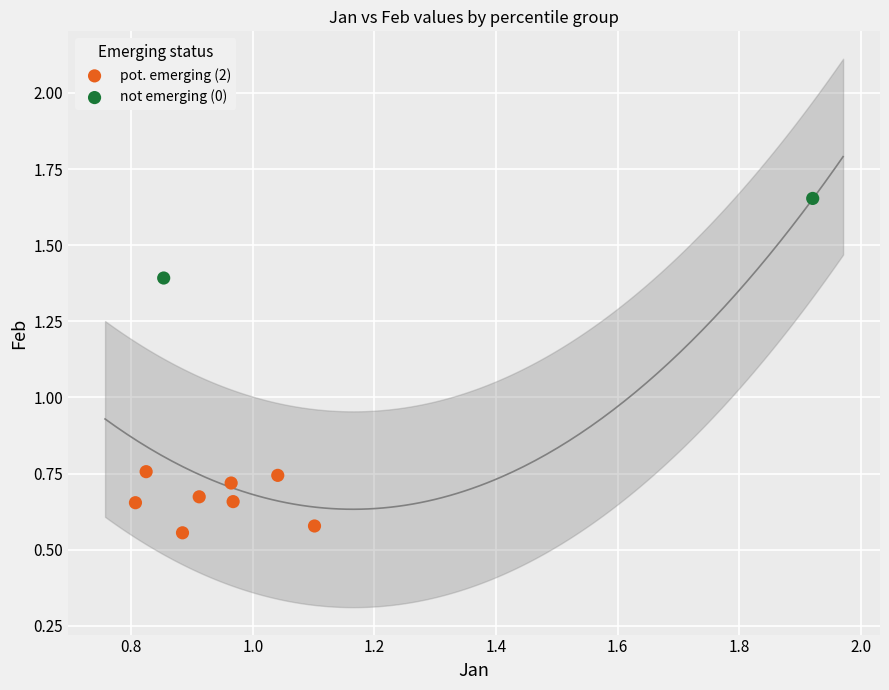

What are all the series names shown in the legend?

pot. emerging (2), not emerging (0)